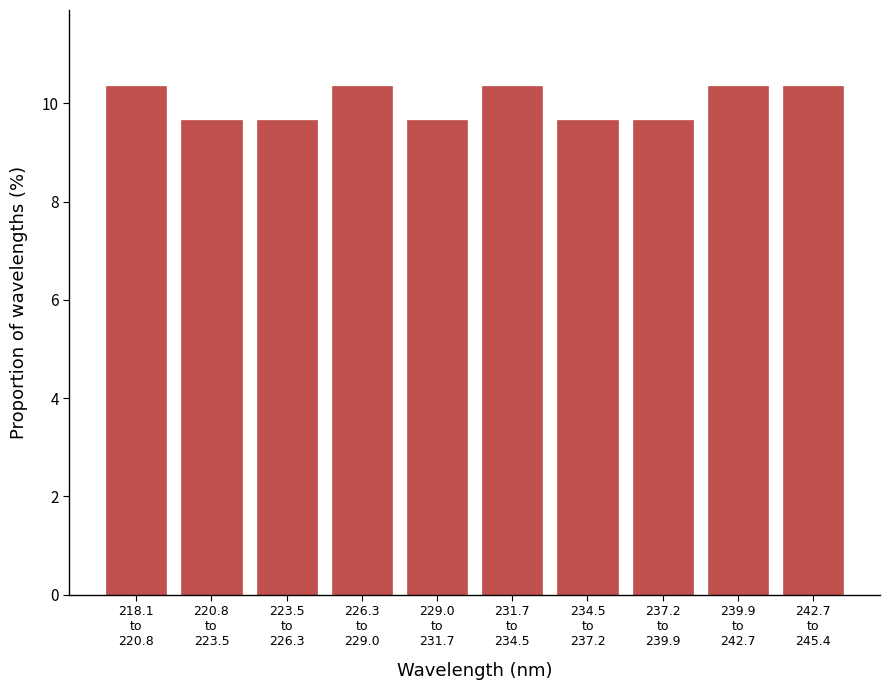

Reading left to right, transcribe all the data shown in this chart.

10.3	9.7	9.7	10.3	9.7	10.3	9.7	9.7	10.3	10.3